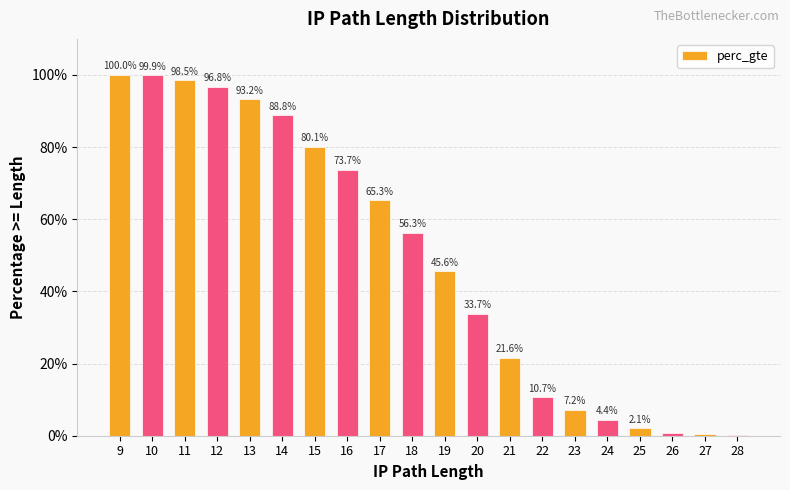

Where is the data nearest to the value 0?

28